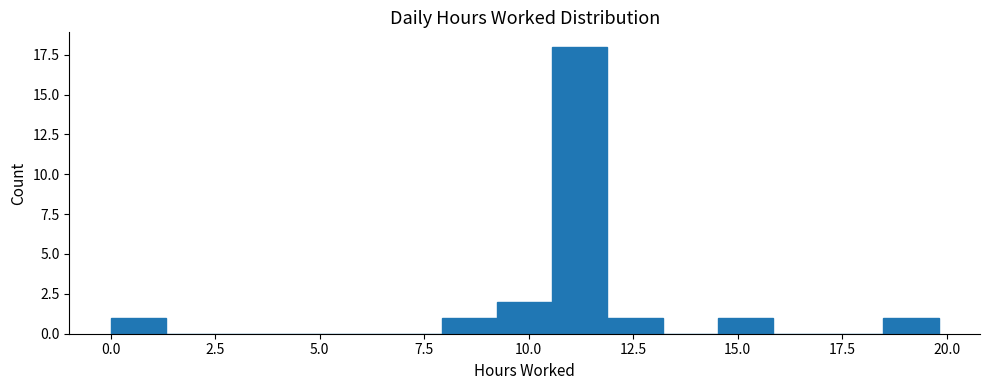

Read against the x-axis, roughly where is the centre of the tallest bar?

11.0